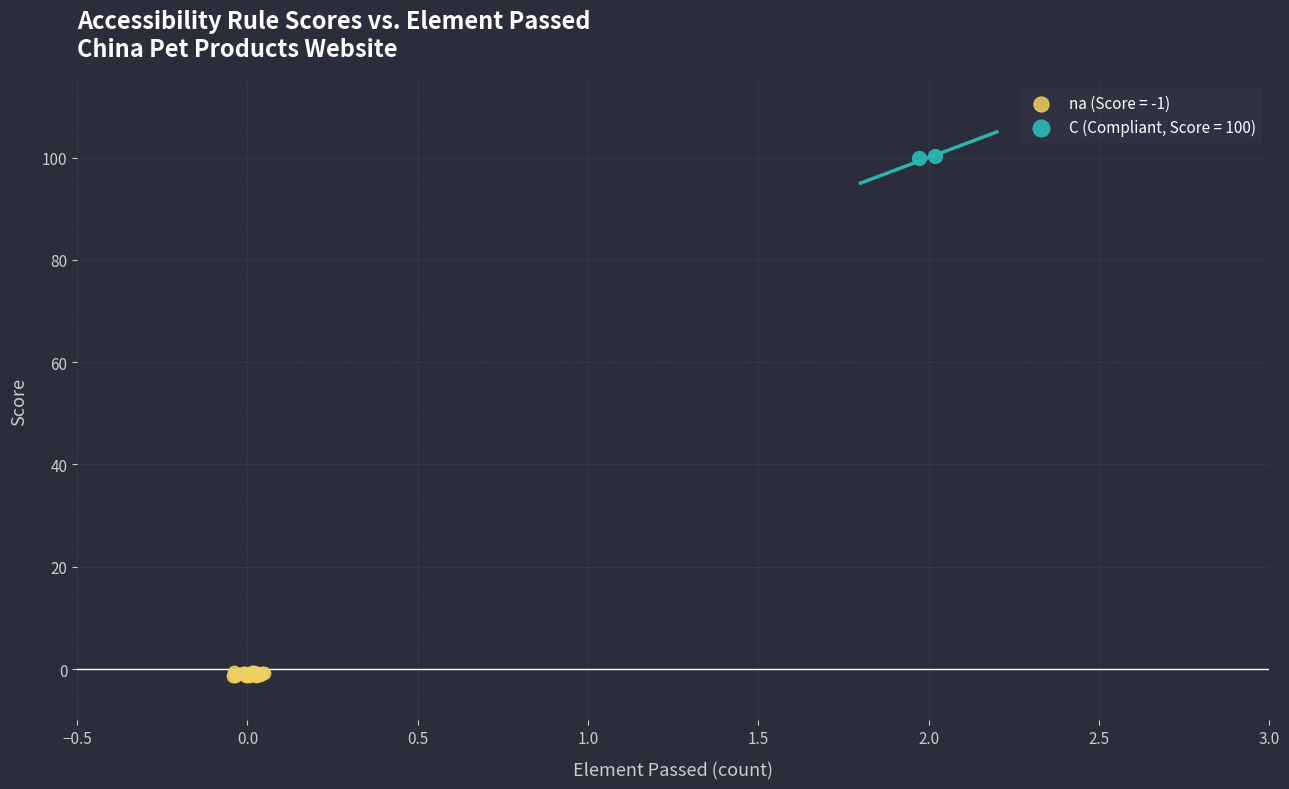

Which series reaches the minimum Y coordinate?

na (Score = -1)